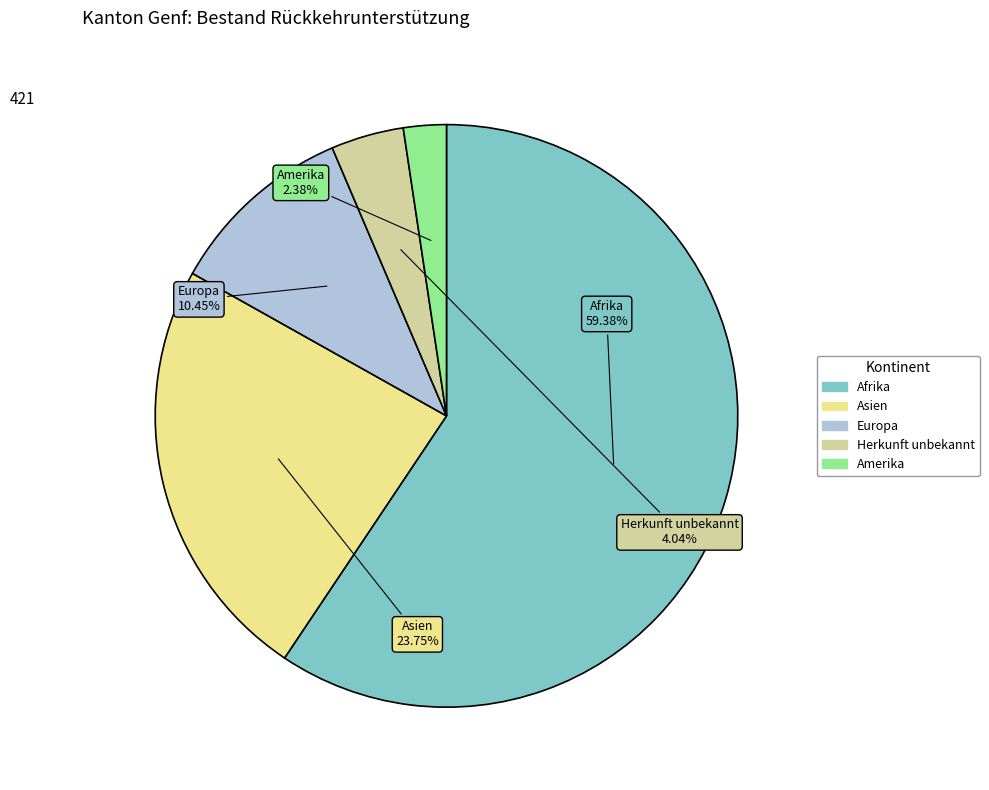

Rank the categories by value from highest to lowest.

Afrika, Asien, Europa, Herkunft unbekannt, Amerika